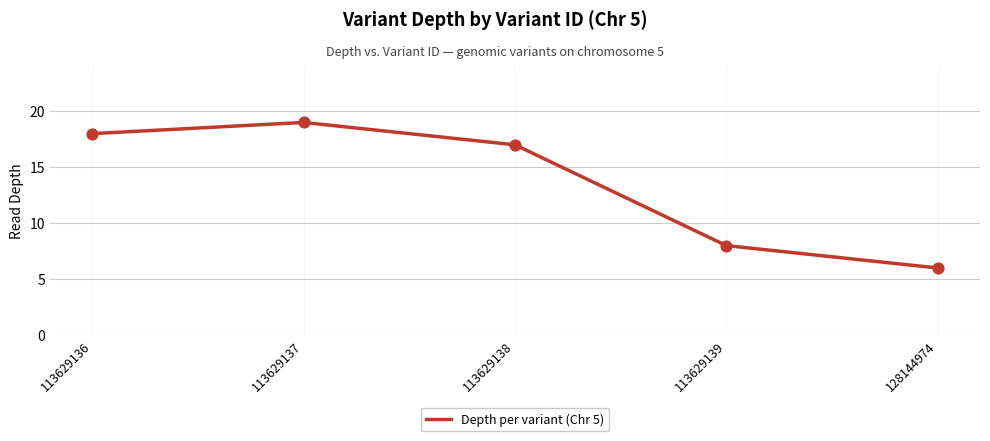

Which has a higher value, 113629136 or 128144974?

113629136